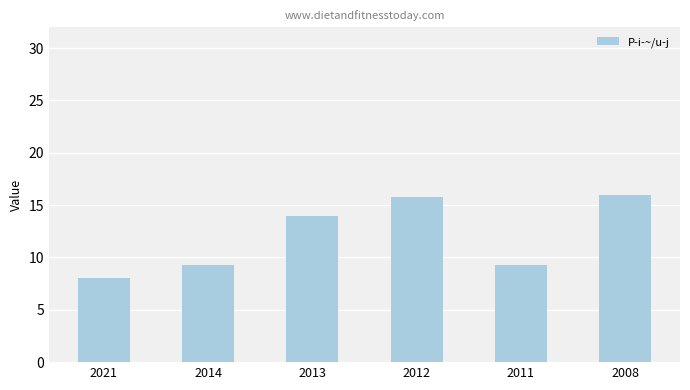

How many values are below 14?

3